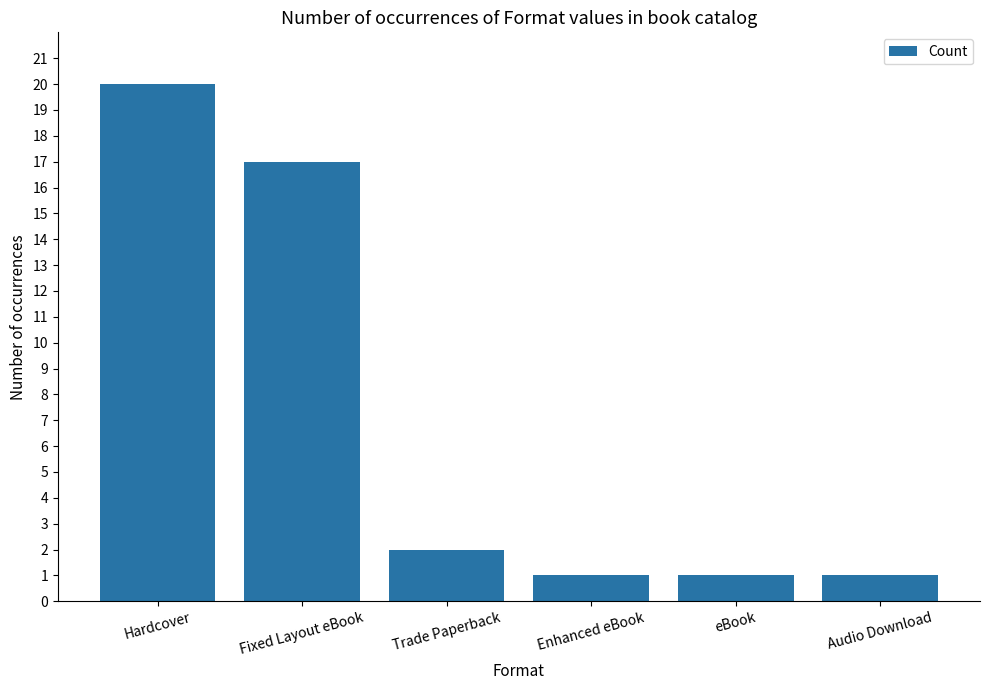

What is the value of the 4th bar from the left?

1